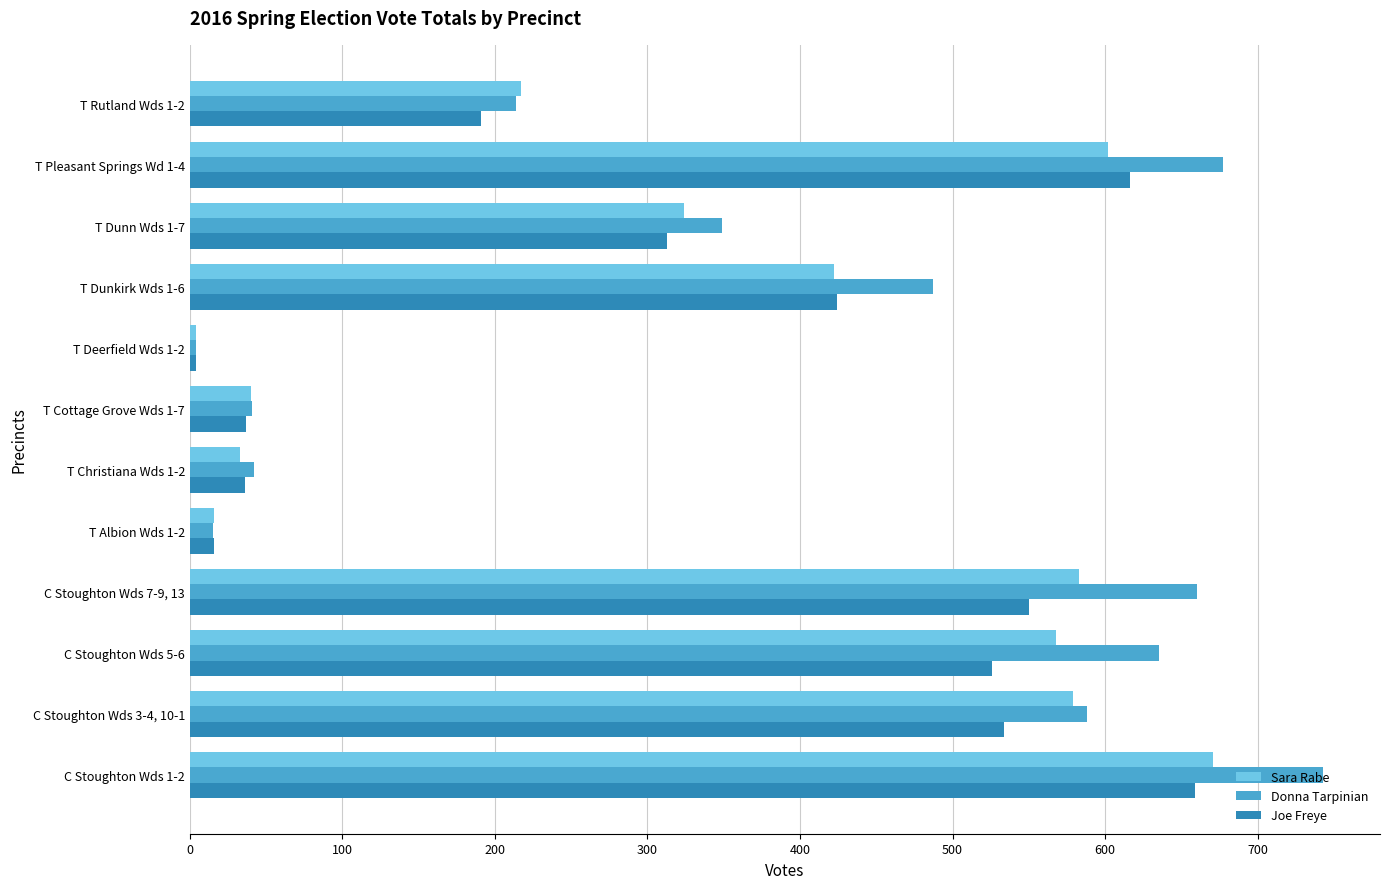

Rank the series by their average value, from lowest to highest.

Joe Freye, Sara Rabe, Donna Tarpinian